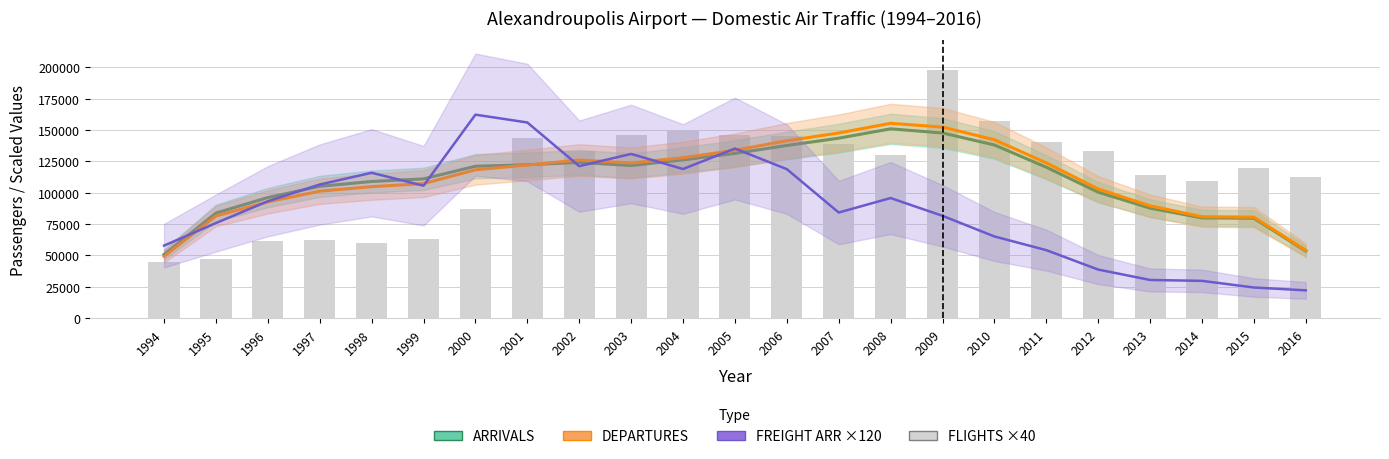

Rank the categories by FLIGHTS (ARR+DEP) value from highest to lowest.

2009, 2010, 2004, 2005, 2003, 2006, 2001, 2011, 2007, 2002, 2012, 2008, 2015, 2013, 2016, 2014, 2000, 1999, 1997, 1996, 1998, 1995, 1994